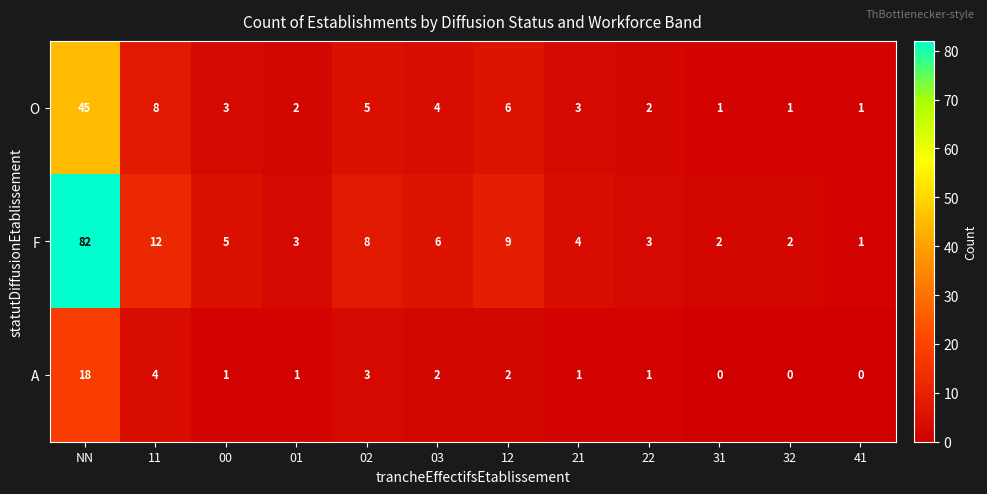

What is the maximum value for O?

45